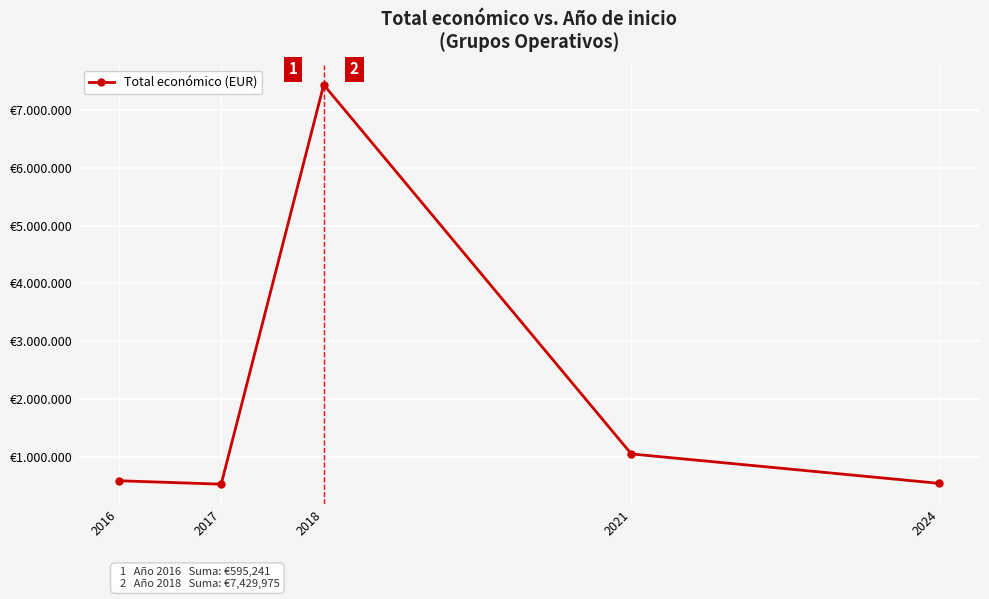

Reading right to left, what are all the values shown in this chart?

550111	1057666	7429975	535769	595241